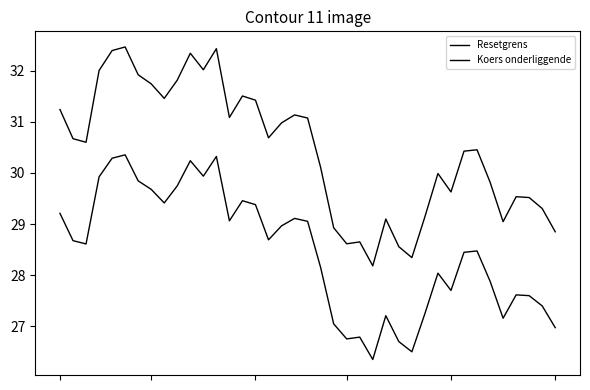

At which category does Resetgrens reach its first local peak?

5